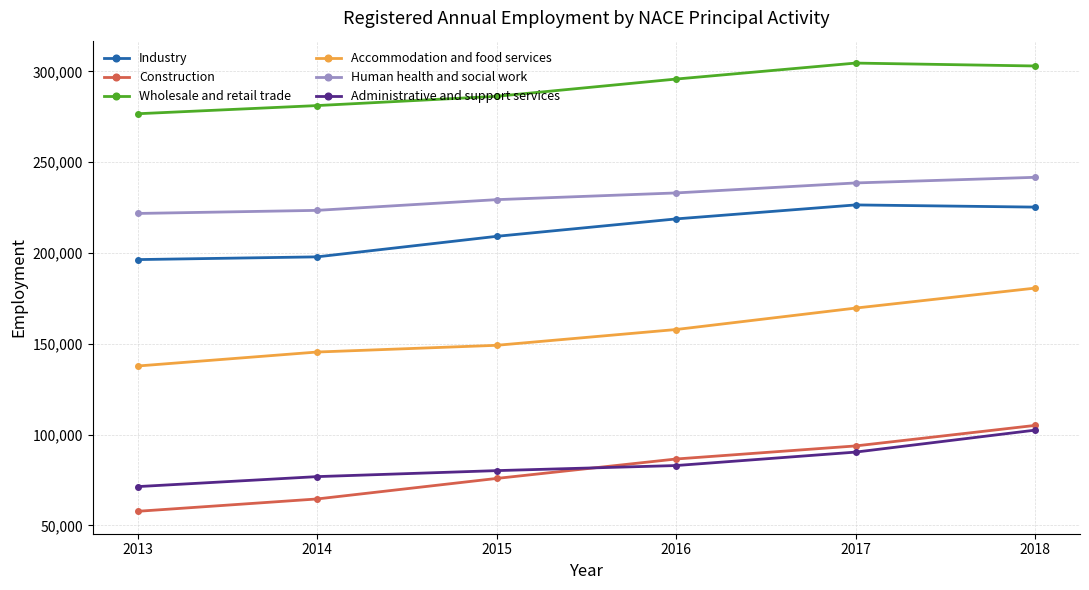

The Construction series shows 39265 at 2015. True or false?

False